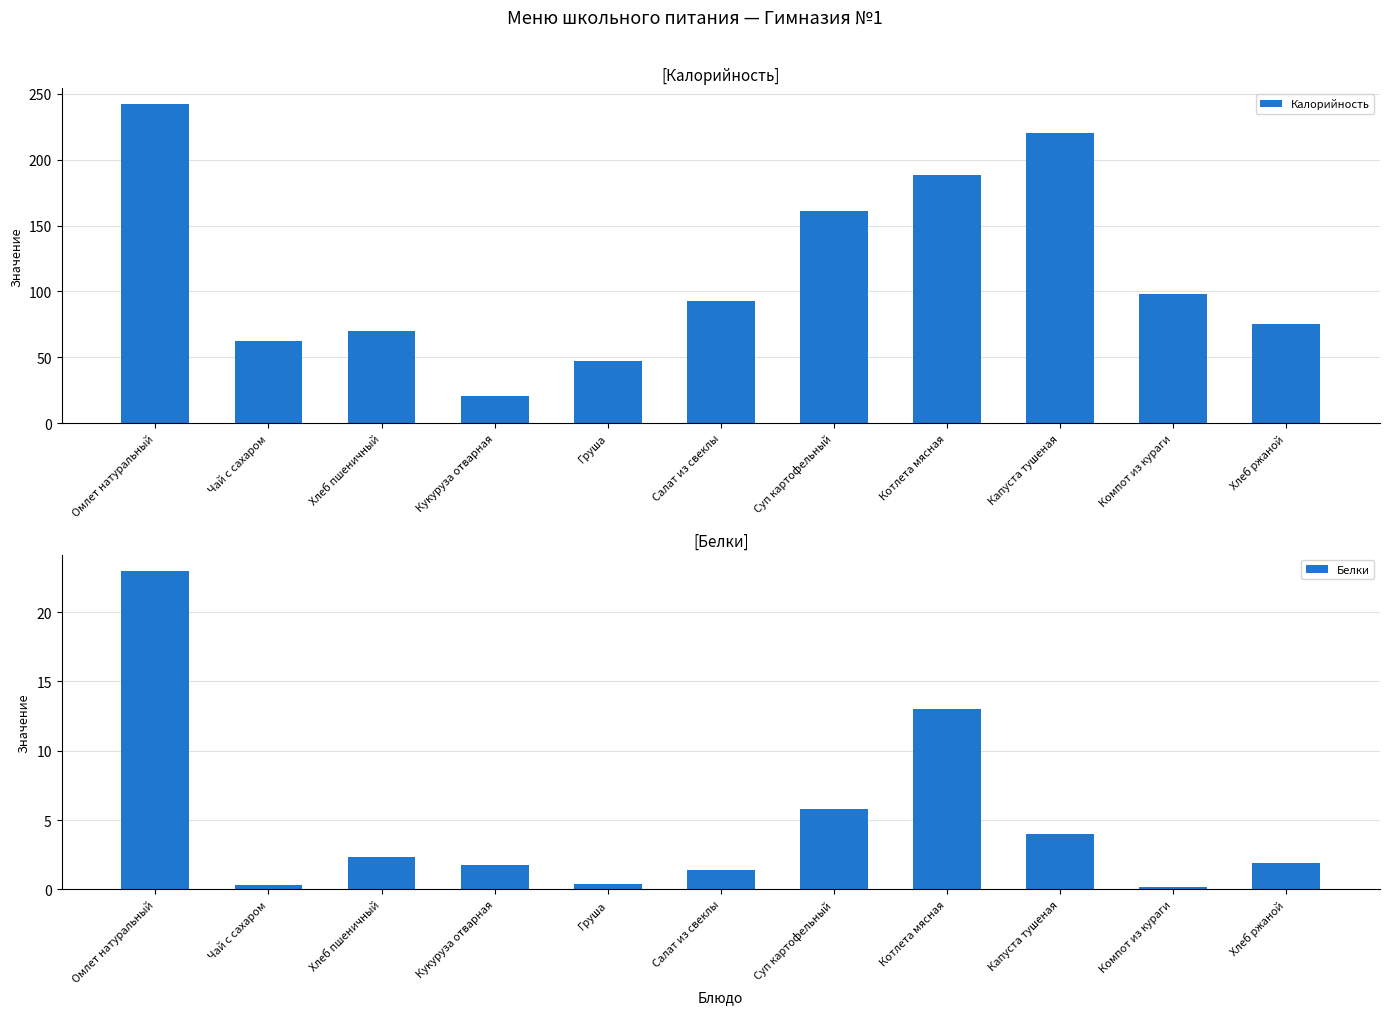

Which label corresponds to the largest value in the chart?

Омлет натуральный